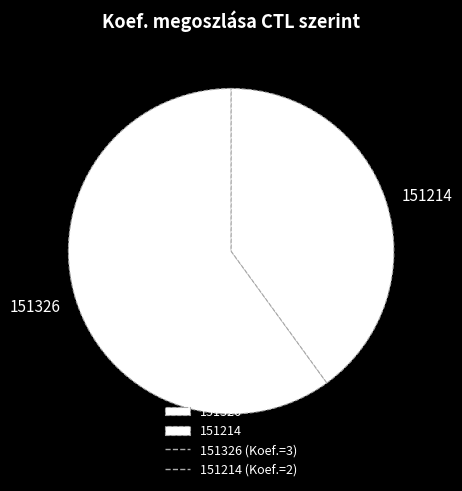

Is there any slice that represents more than half of the pie?

Yes